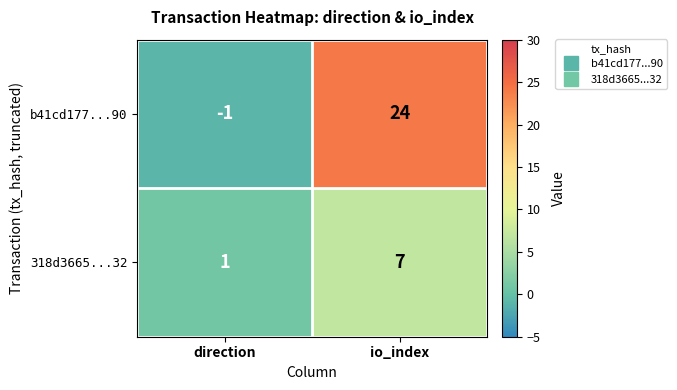

At which label does b41cd177...90 reach its peak?

io_index